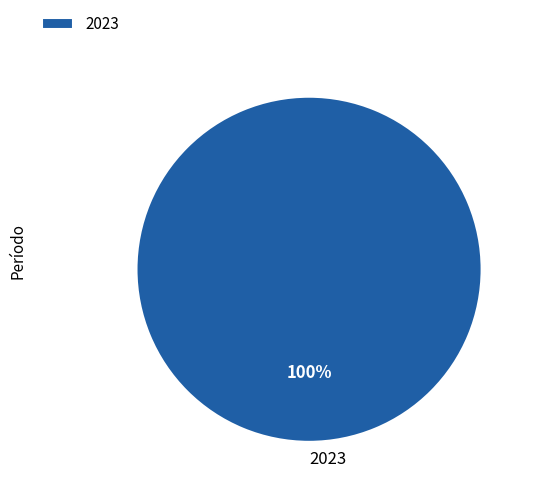

To the nearest percent, what percentage of the pie is 2023?

100%